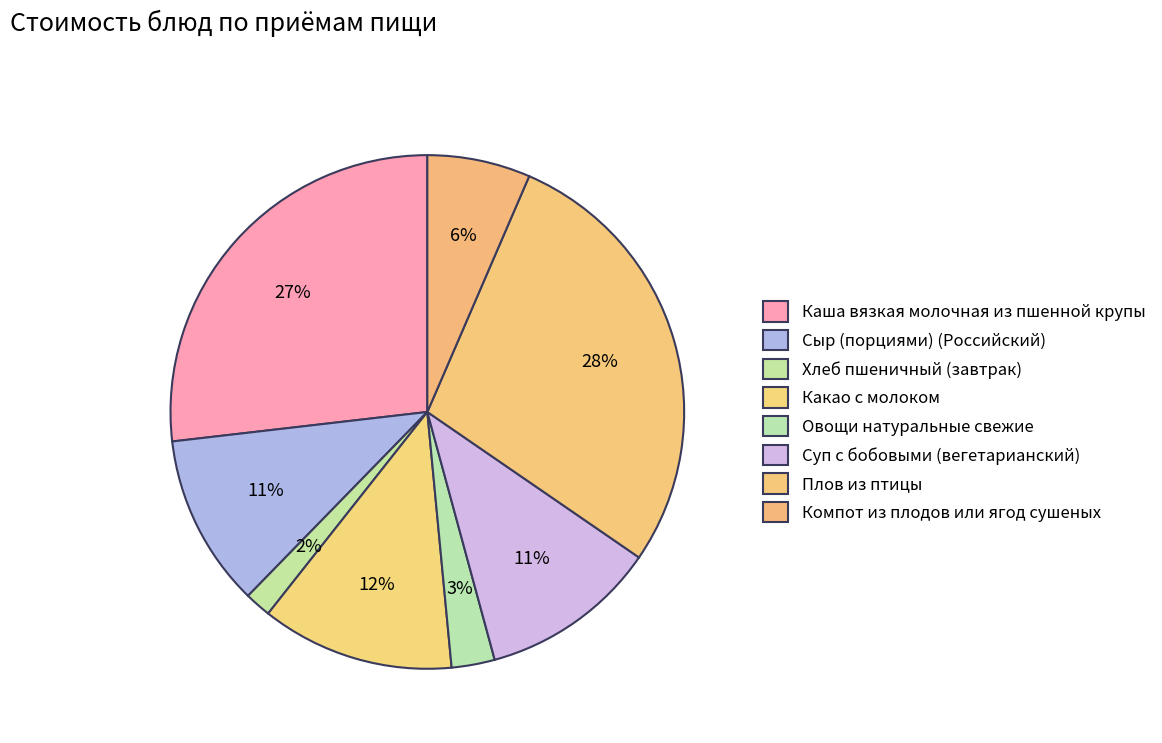

How many slices are in this pie chart?

8